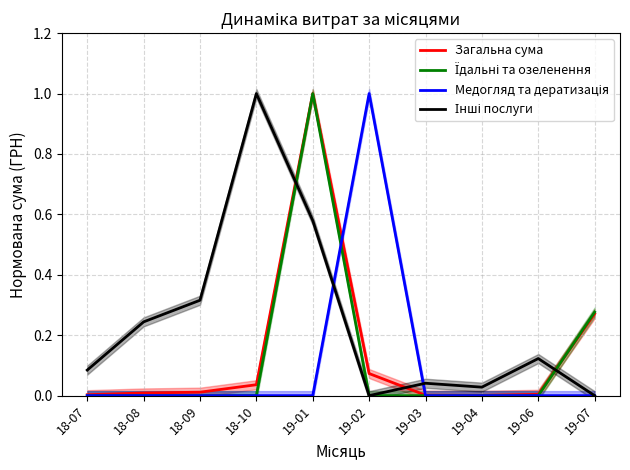

What is the label of the 4th point from the left?

18-10